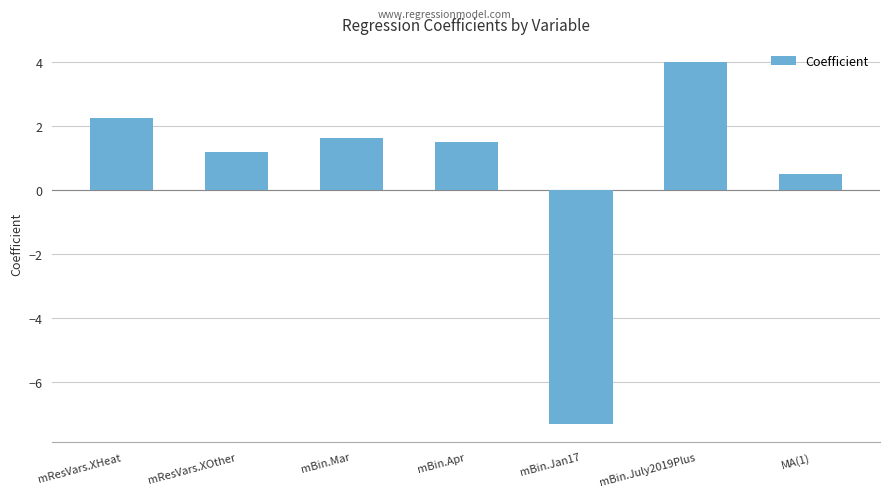

What is the minimum value shown in the chart?

-7.3